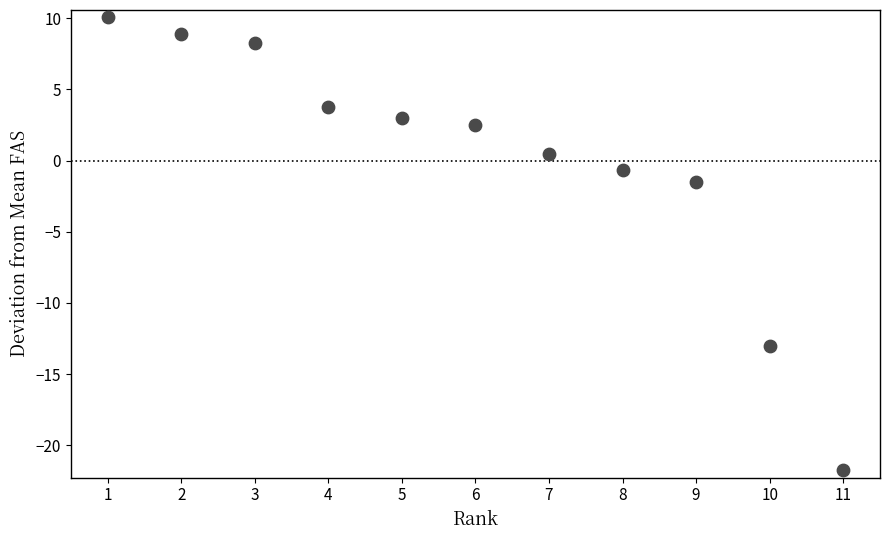

What Y value in the scatter plot is closest to -5?

-1.5